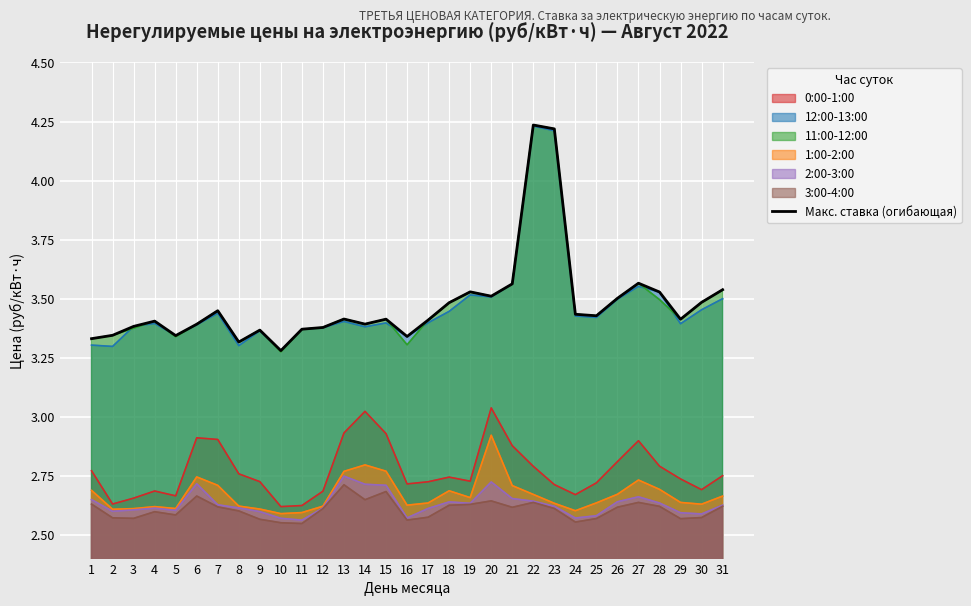

Rank the categories by value from highest to lowest.

22, 23, 27, 21, 31, 19, 28, 20, 26, 30, 18, 7, 24, 25, 13, 15, 29, 17, 4, 14, 6, 3, 12, 11, 9, 2, 5, 16, 1, 8, 10